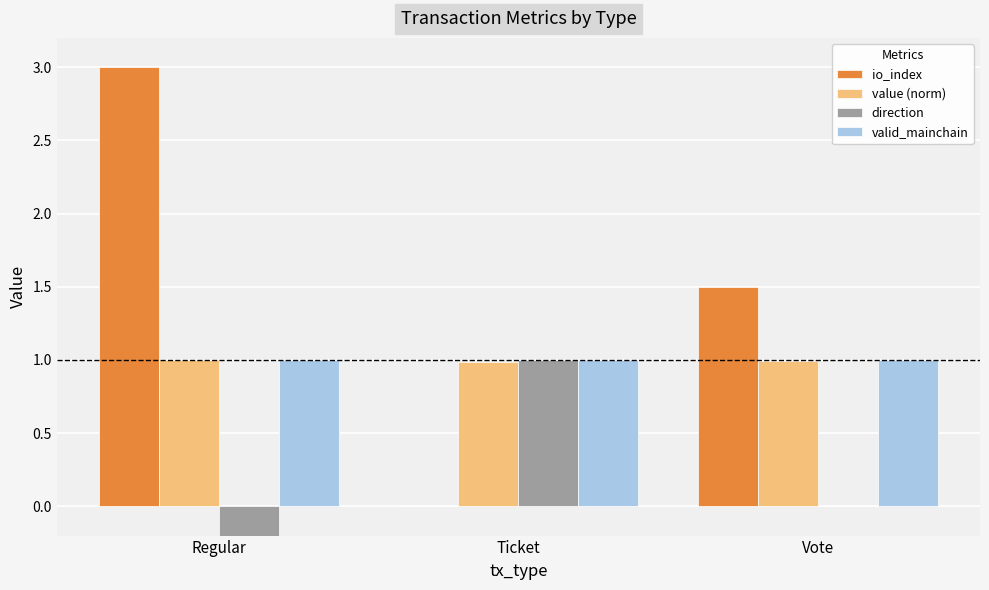

How many bars are there in total?

12